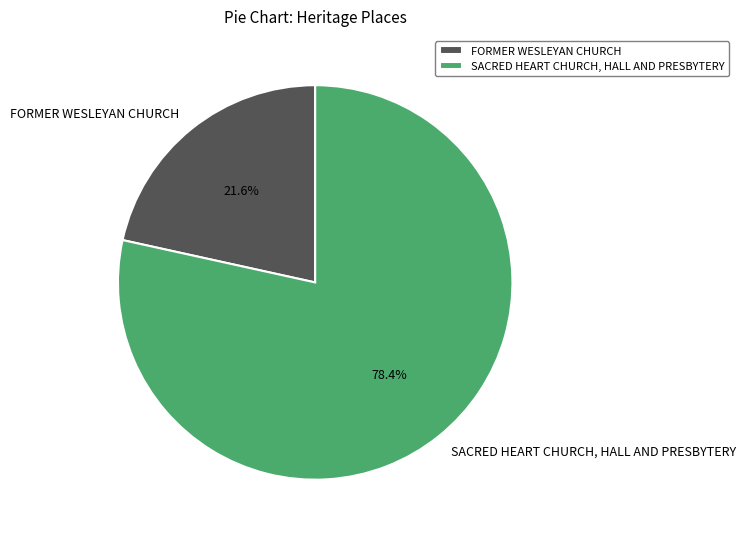

What percentage is the SACRED HEART CHURCH, HALL AND PRESBYTERY slice, to the nearest percent?

78%